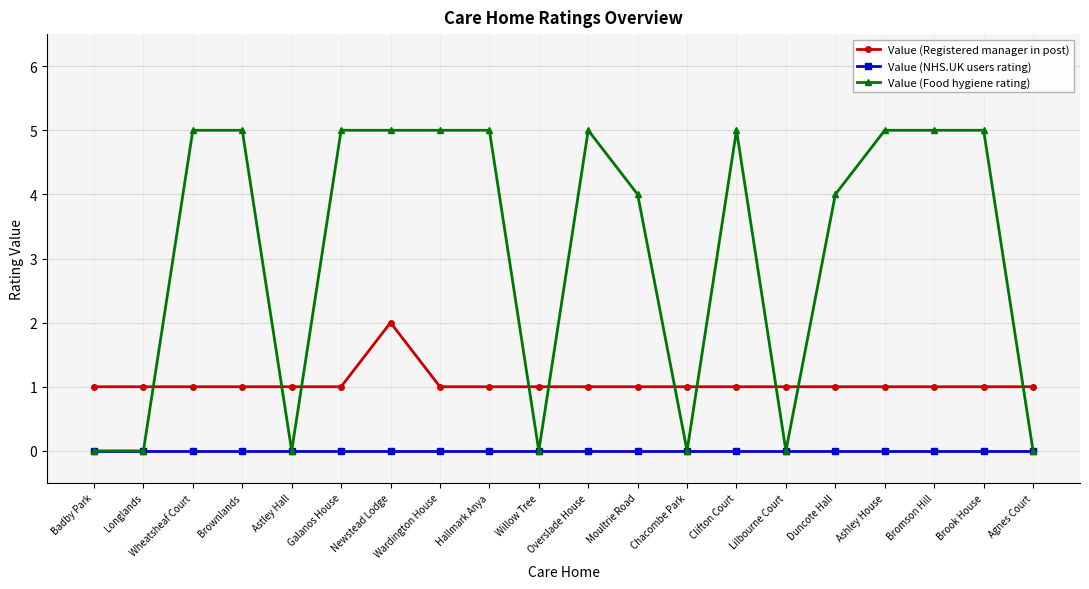

What is the sum of all Value (Food hygiene rating) values?

63